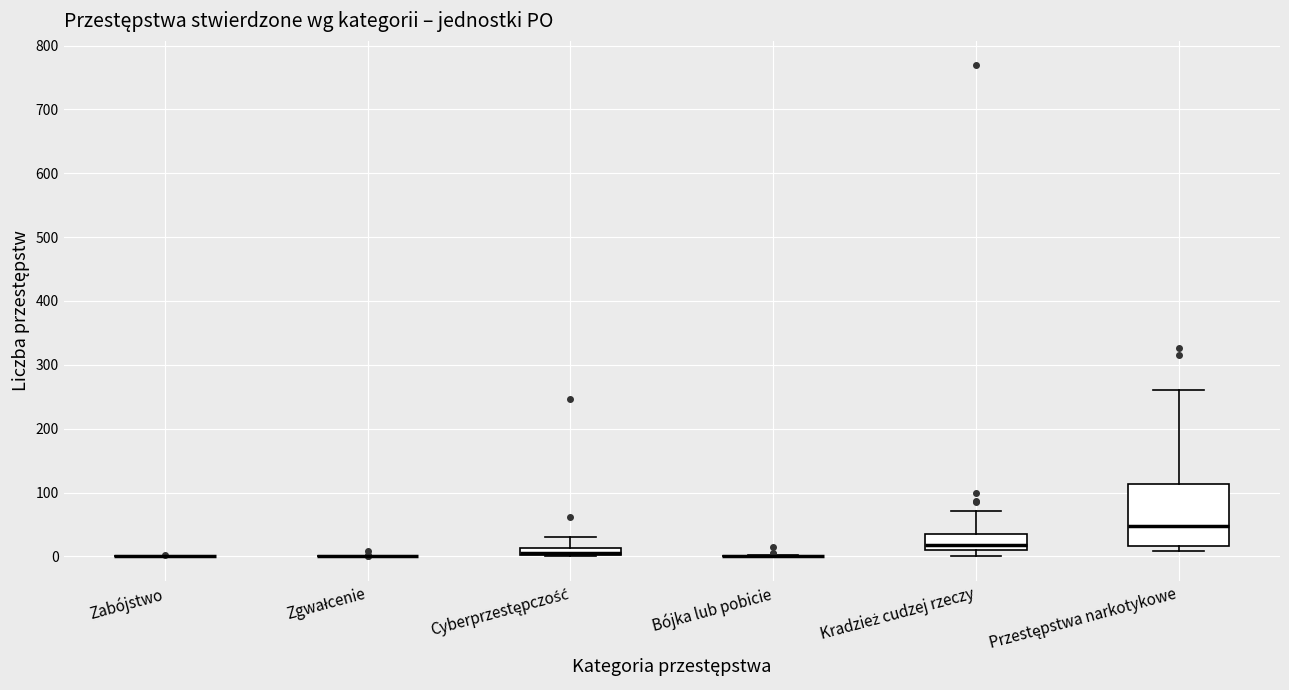

Where is the lower edge of the box for Kradzież cudzej rzeczy on the y-axis? The values are not printed on the chart, so give them approximately, as read against the axis.

10